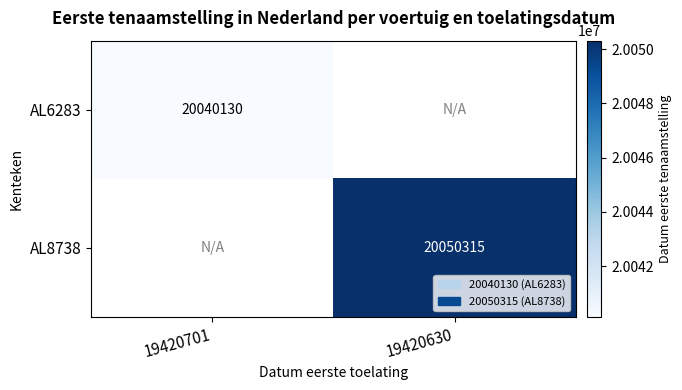

The value of AL8738 at 19420630 is 28611560. True or false?

False